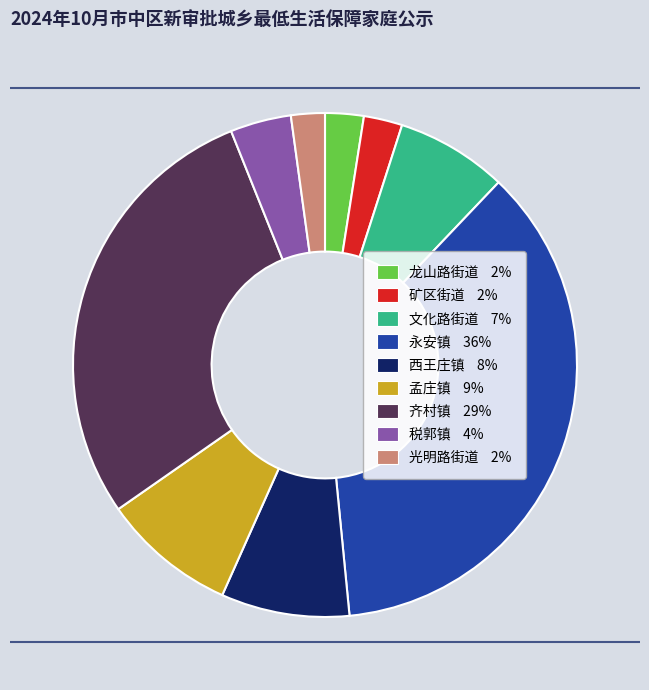

What is the ratio of the value at 西王庄镇 to the value at 矿区街道?

3.3